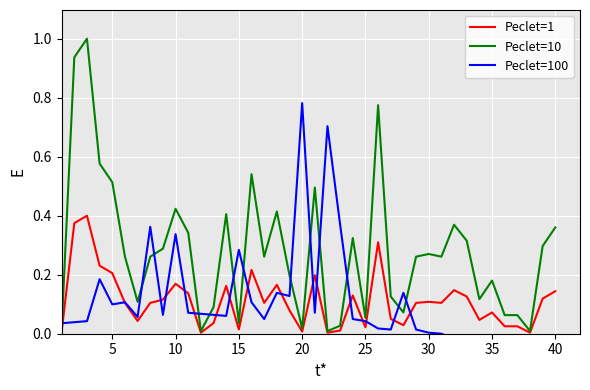

What is the maximum value for Peclet=10?

1.0